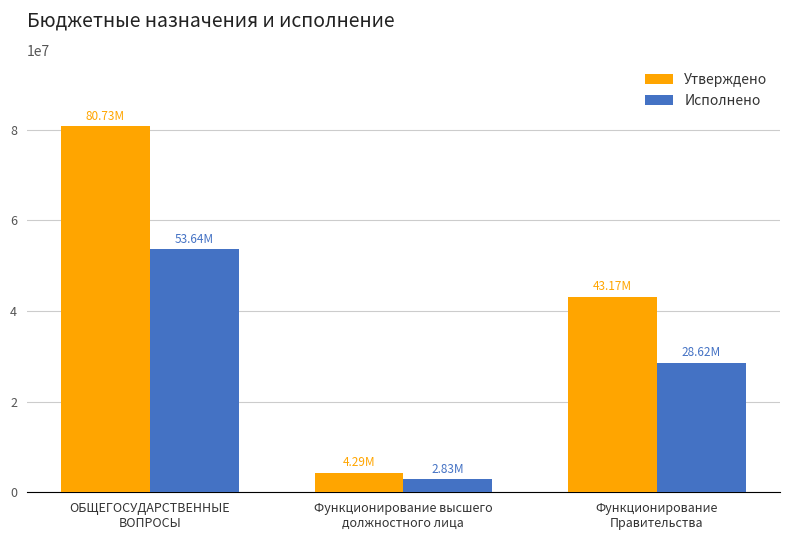

Rank the categories by Исполнено value from lowest to highest.

Функционирование высшего
должностного лица, Функционирование
Правительства, ОБЩЕГОСУДАРСТВЕННЫЕ
ВОПРОСЫ